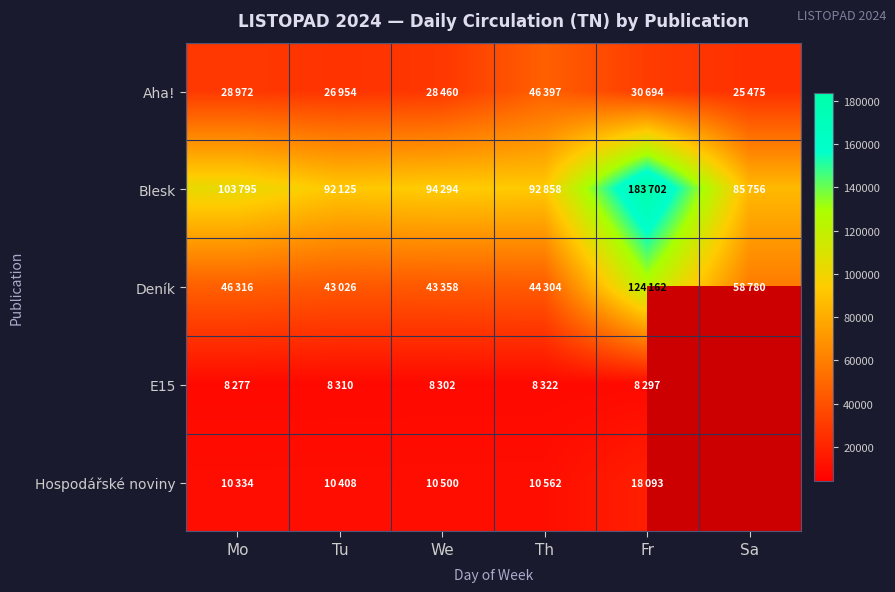

At how many categories does at least one series exceed 136794?

1